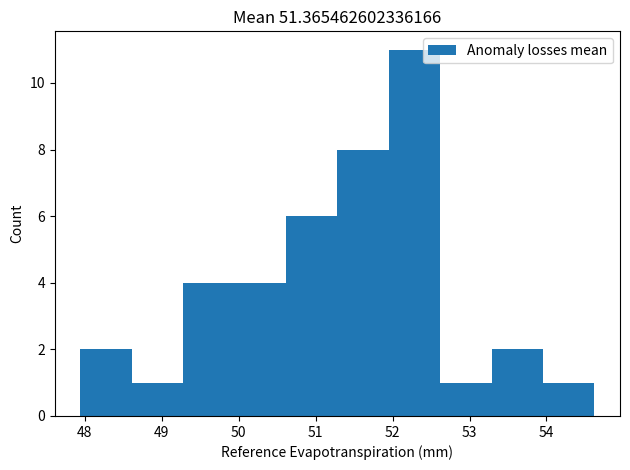

Reading left to right, list every bar in this chart as the range it spans on the x-axis followed by its height. Neither the bar edges nor the heights are printed on the chart, so give them approximately, as read against the axes.

47.9 to 48.6: 2
48.6 to 49.3: 1
49.3 to 49.9: 4
49.9 to 50.6: 4
50.6 to 51.3: 6
51.3 to 52.0: 8
52.0 to 52.6: 11
52.6 to 53.3: 1
53.3 to 54.0: 2
54.0 to 54.6: 1